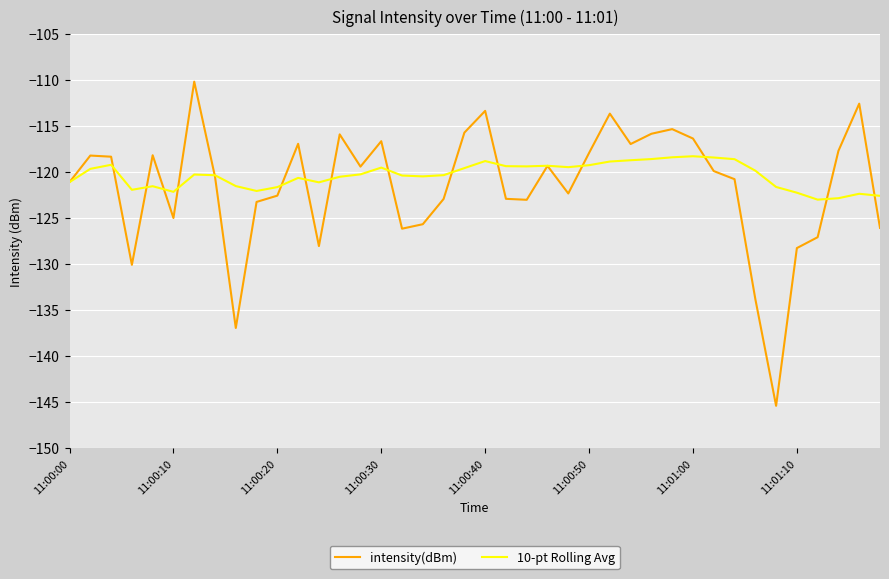

List the series in order of their peak value, lowest first.

10-pt Rolling Avg, intensity(dBm)